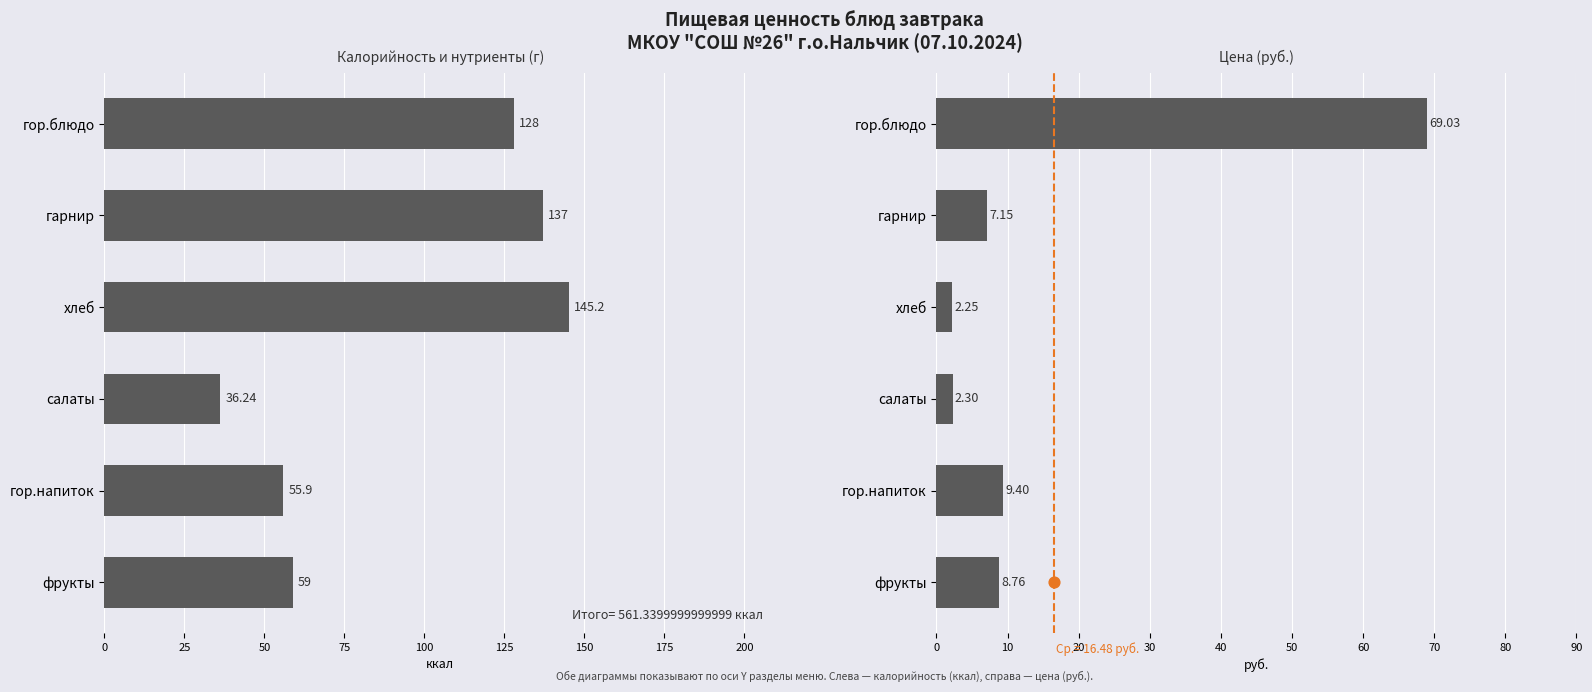

Which series has the largest total across all categories?

Калорийность